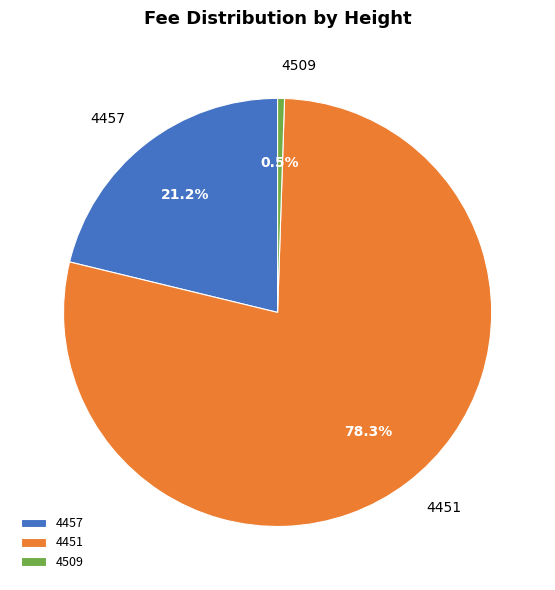

Which slice is the largest?

4451